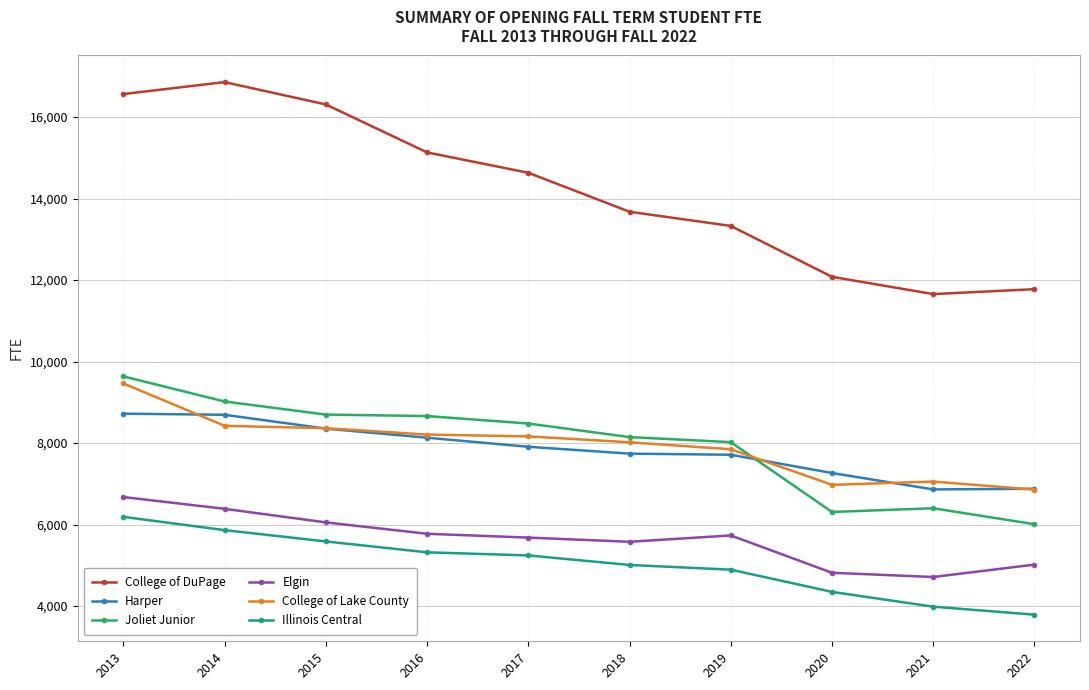

What is the sum of the Illinois Central values at 2017 and 2013?

11430.4